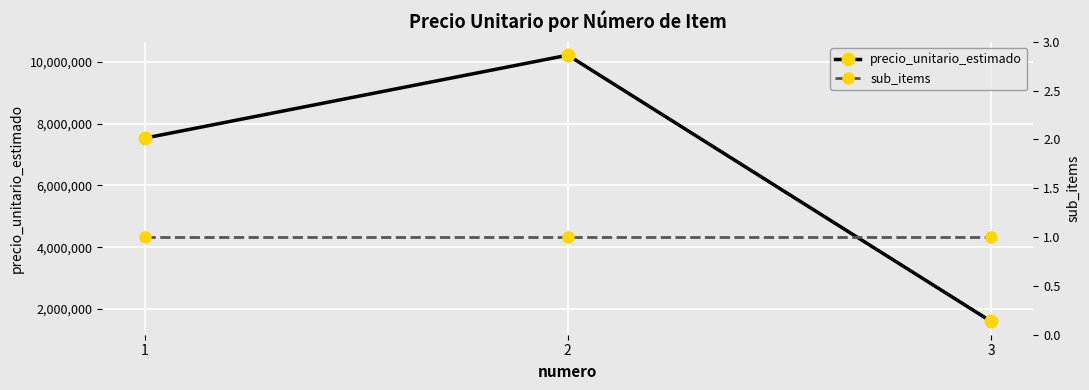

How many lines are shown in the chart?

2